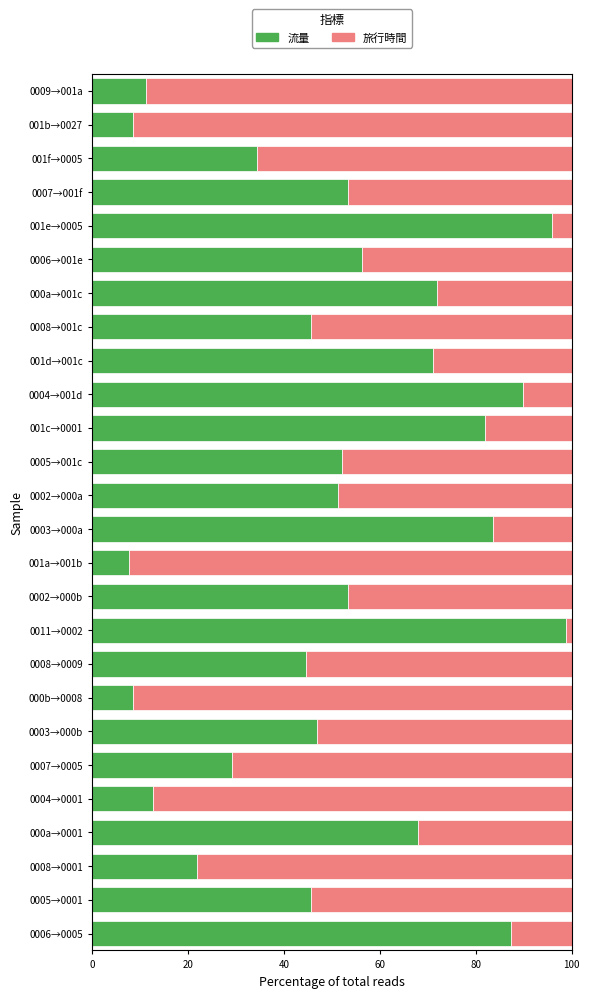

What is the average value of the 流量 series?

51.3